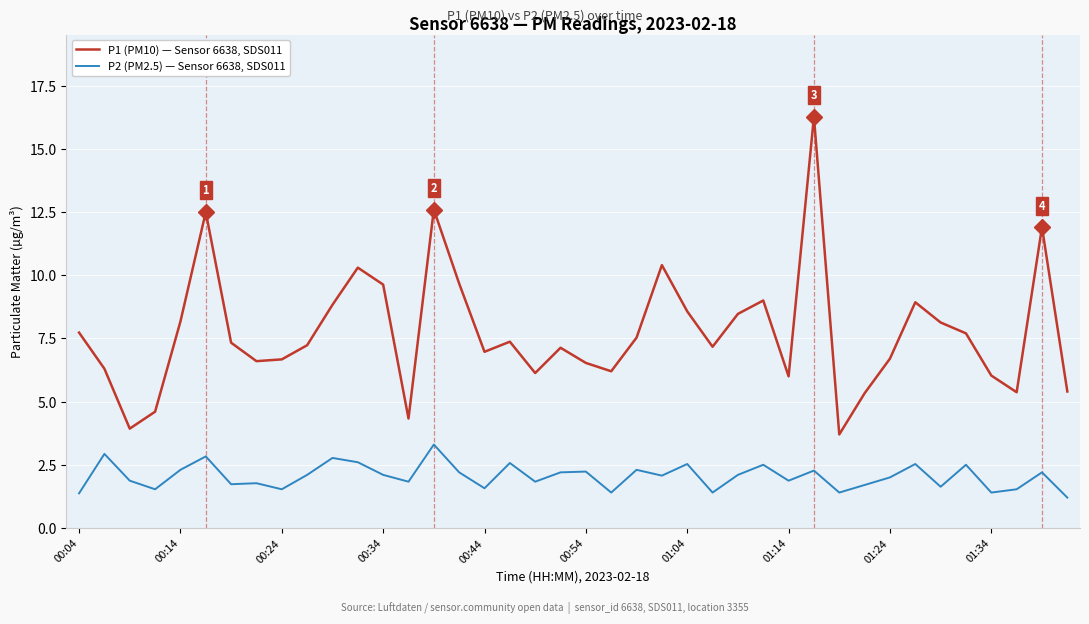

Which series has the largest range (max minus min)?

P1 (PM10) — Sensor 6638, SDS011